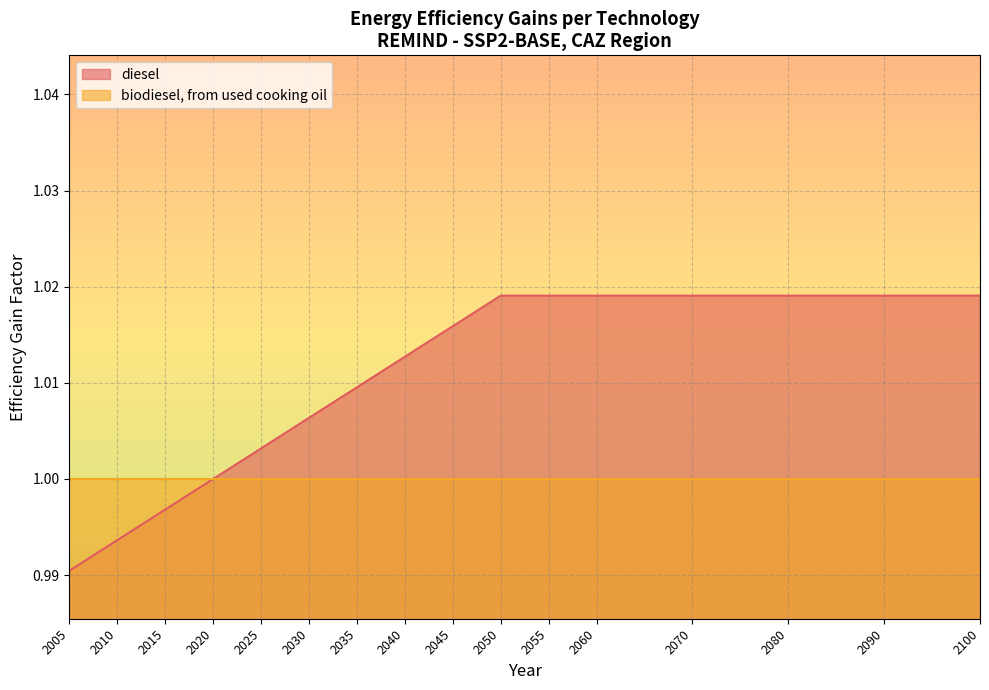

Read the value at 2100.

1.0